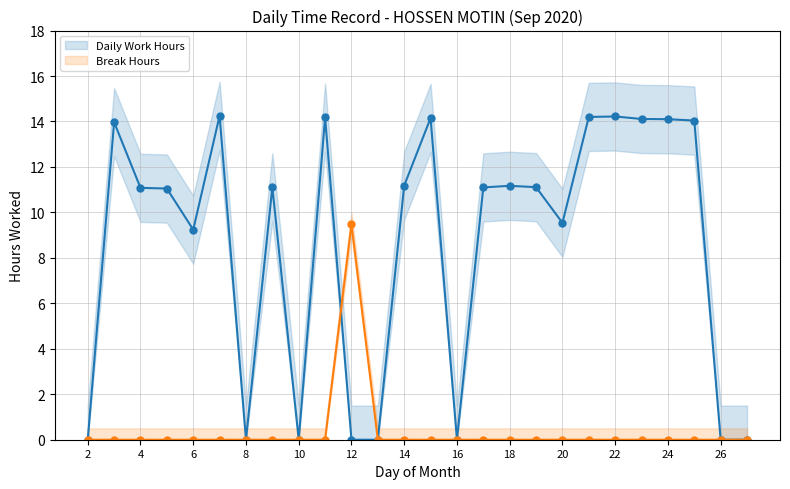

How many intersections are there between Daily Work Hours and Break Hours?

1